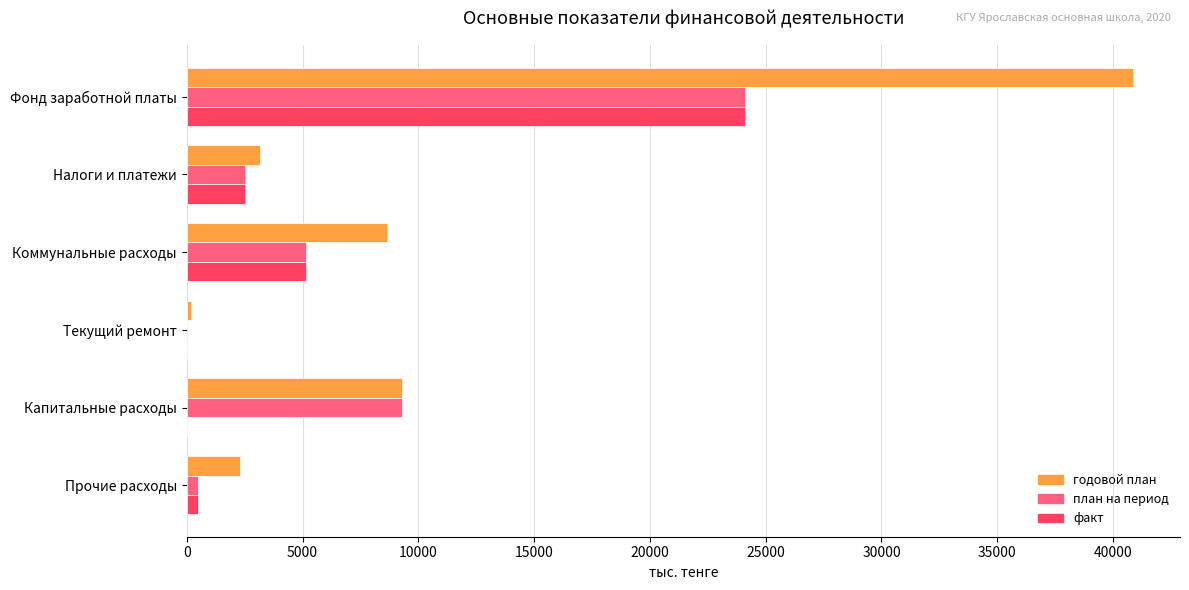

Where is факт nearest to the value 12056?

Коммунальные расходы